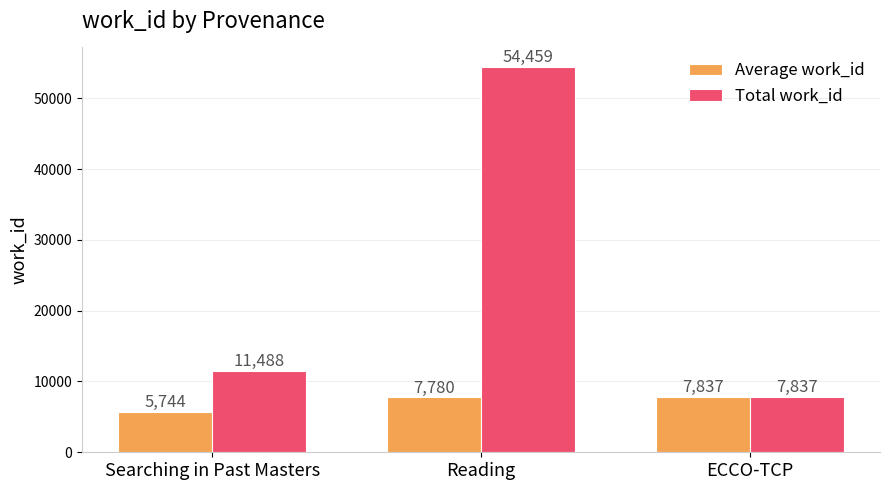

The Total work_id series shows 11488.0 at Searching in Past Masters. True or false?

True